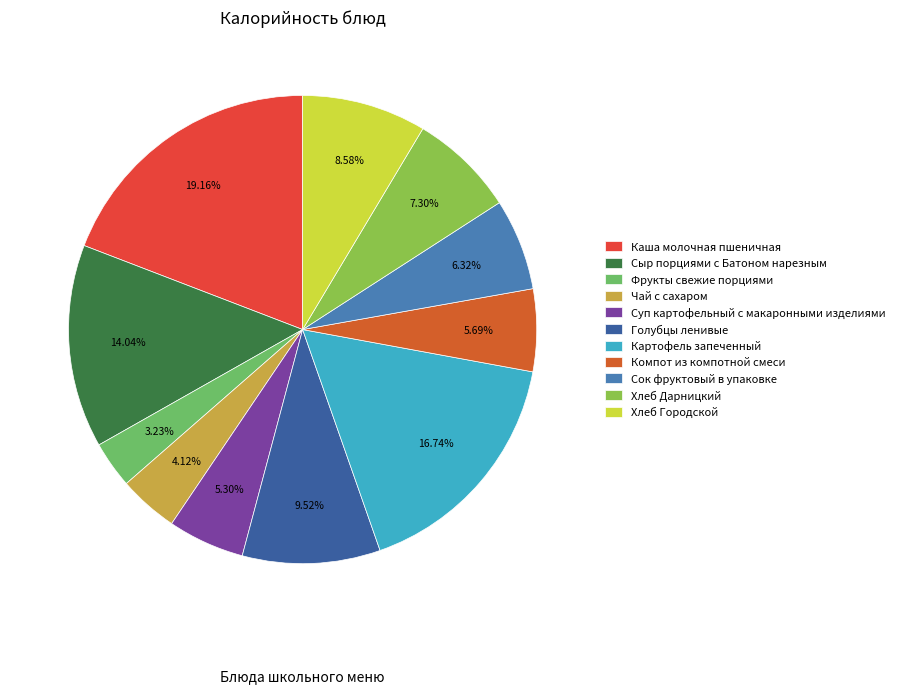

Is Сыр порциями с Батоном нарезным the majority of the pie?

No